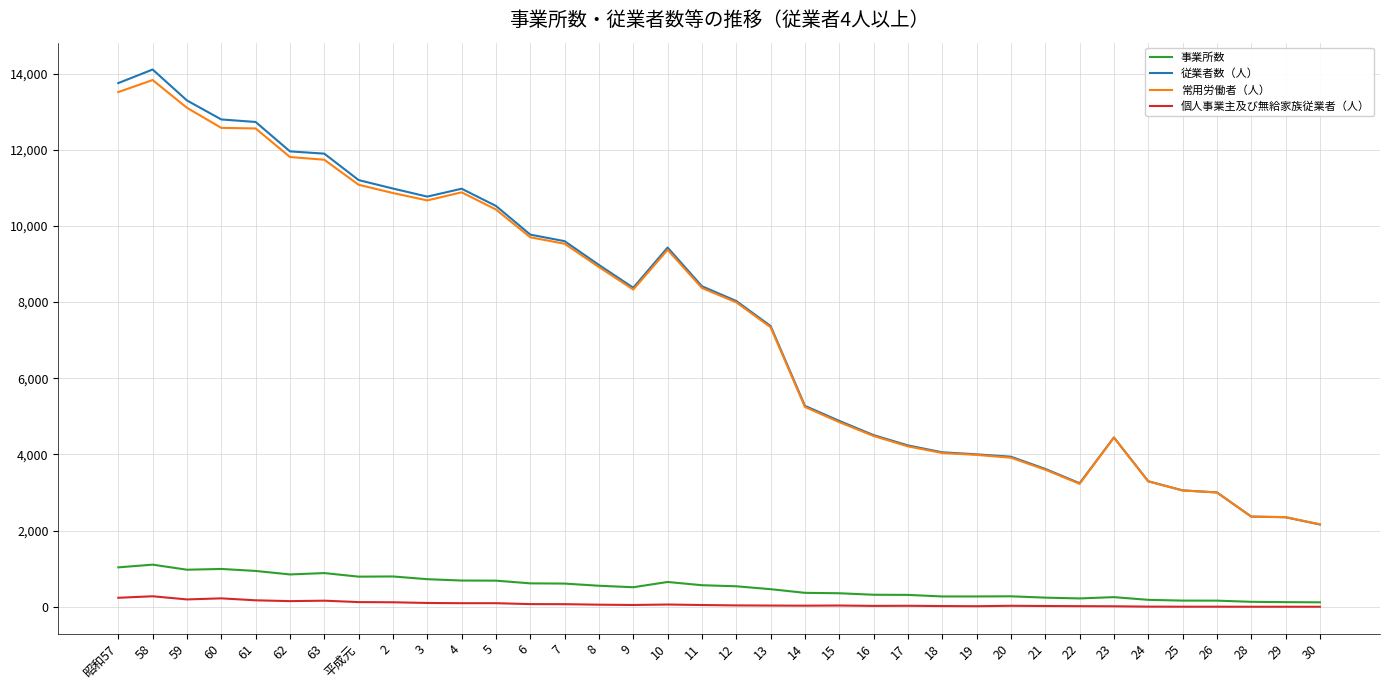

What is the difference between the second highest and second lowest values in the 事業所数 series?

913